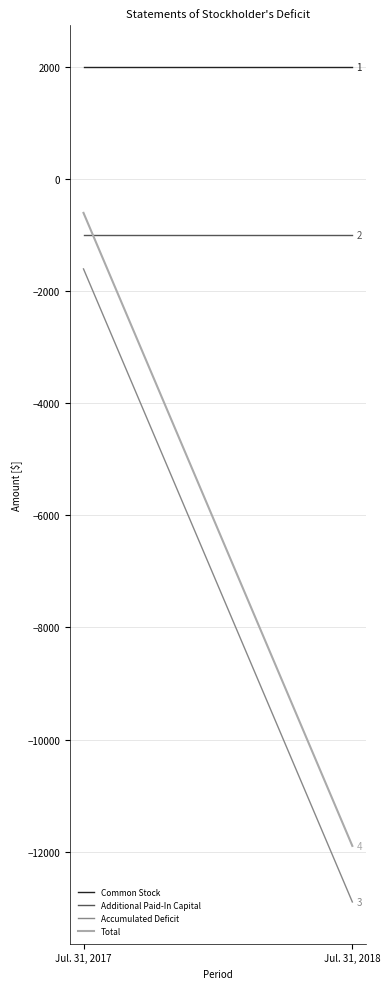

Which series has the largest total across all categories?

Common Stock